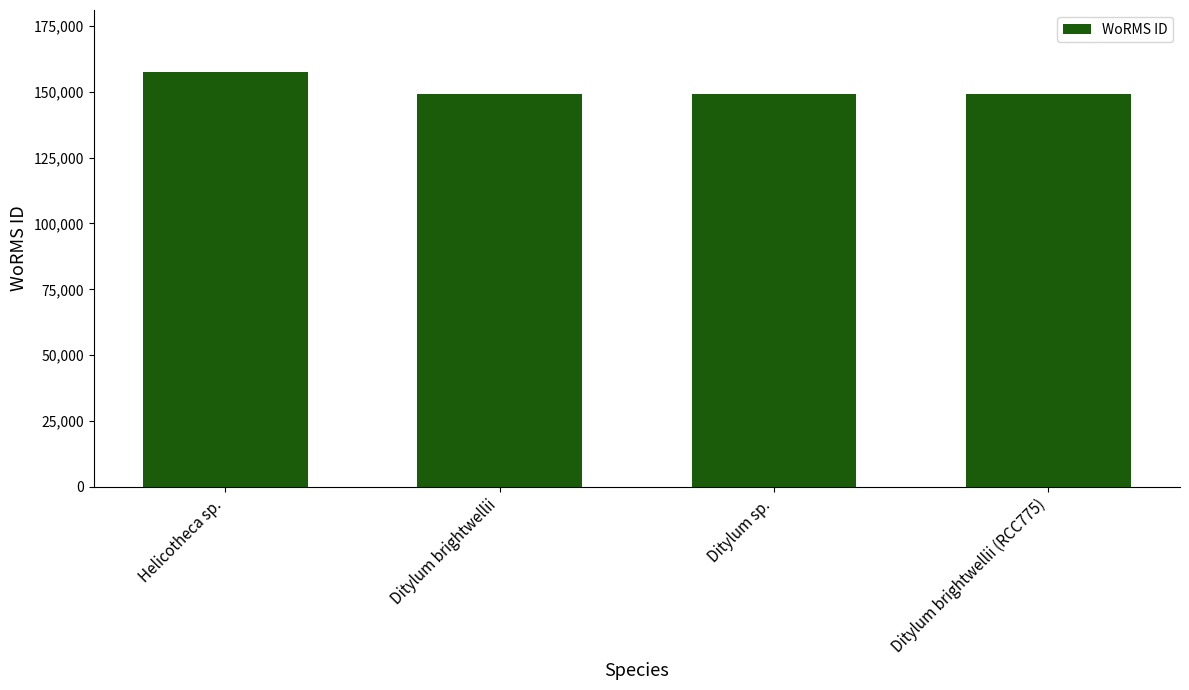

How many data points are less than 149023?

1